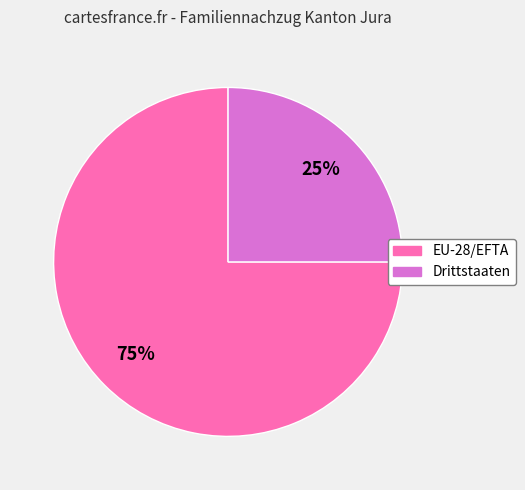

Is it true that Drittstaaten is 30% of the pie?

False